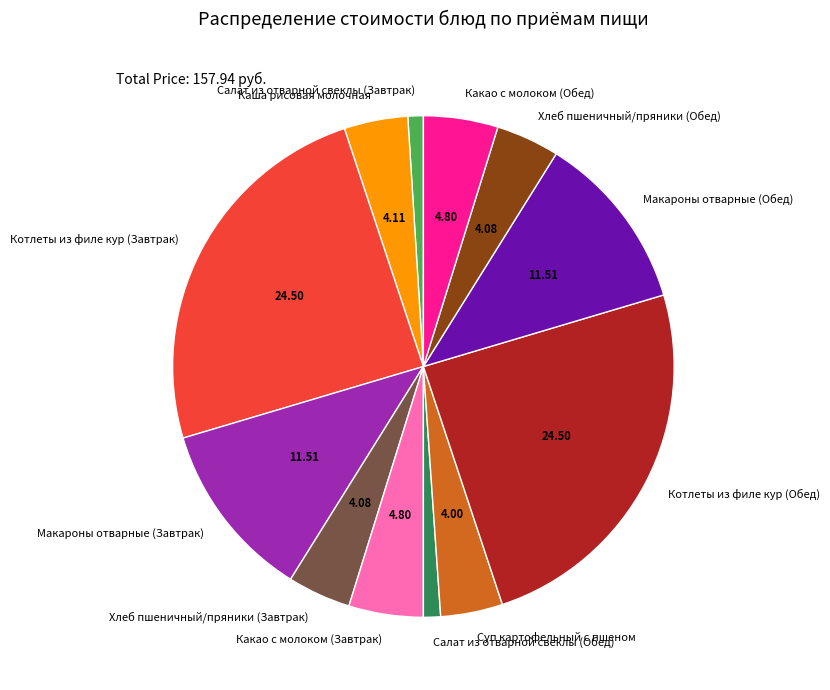

Count the number of slices in the pie.

12